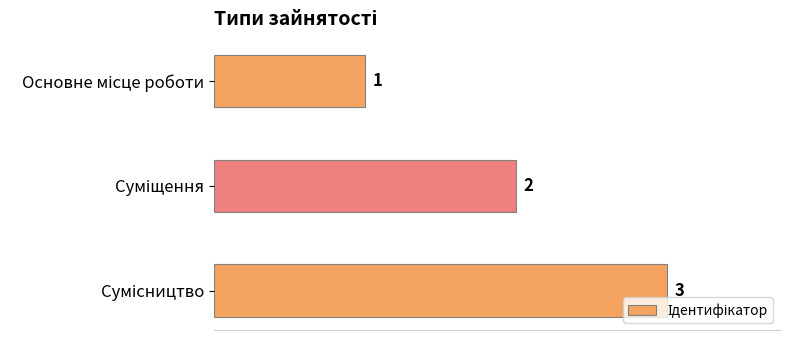

Count the values in the range 1 to 3.

3